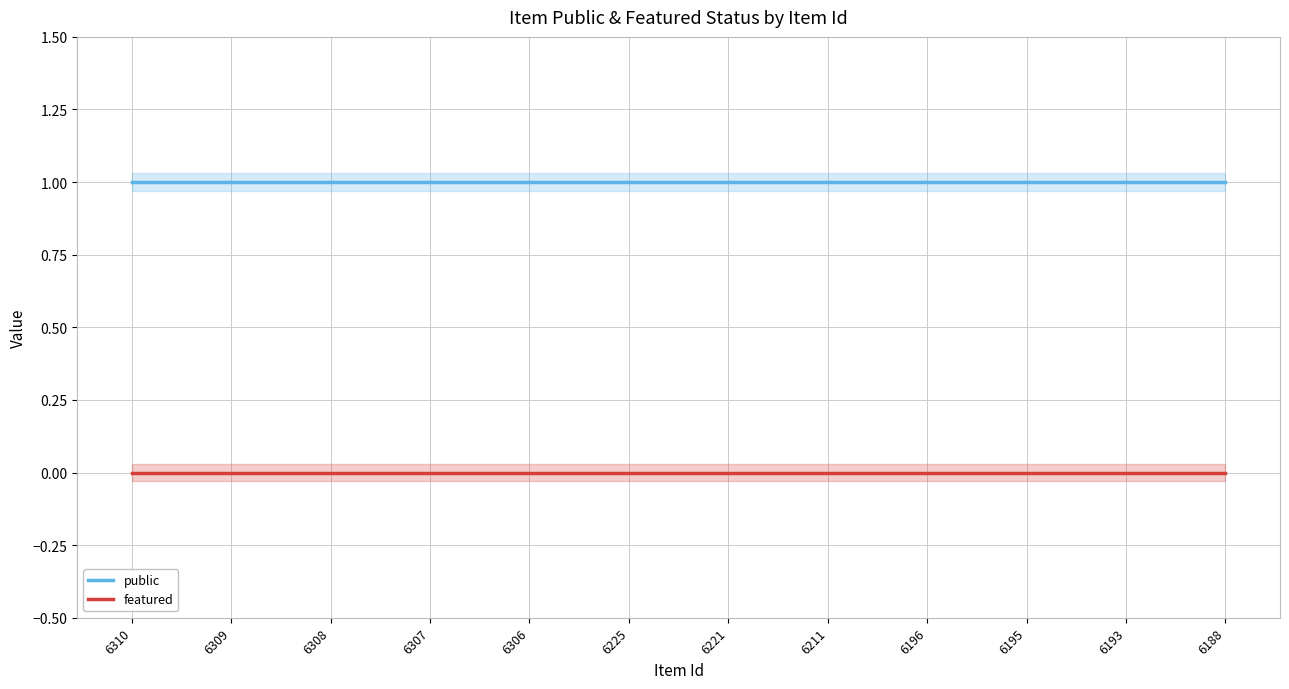

At which category is the sum across all series the highest?

6310